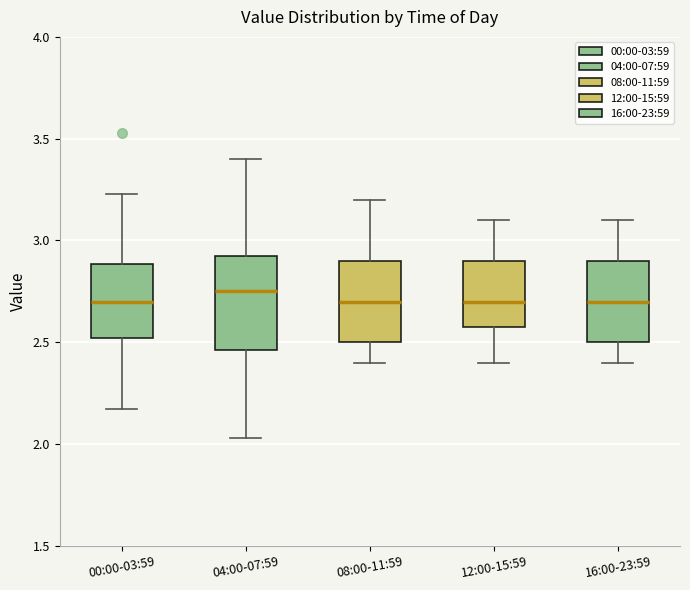

Where does the median line of the box for 16:00-23:59 sit on the y-axis? The values are not printed on the chart, so give them approximately, as read against the axis.

2.70